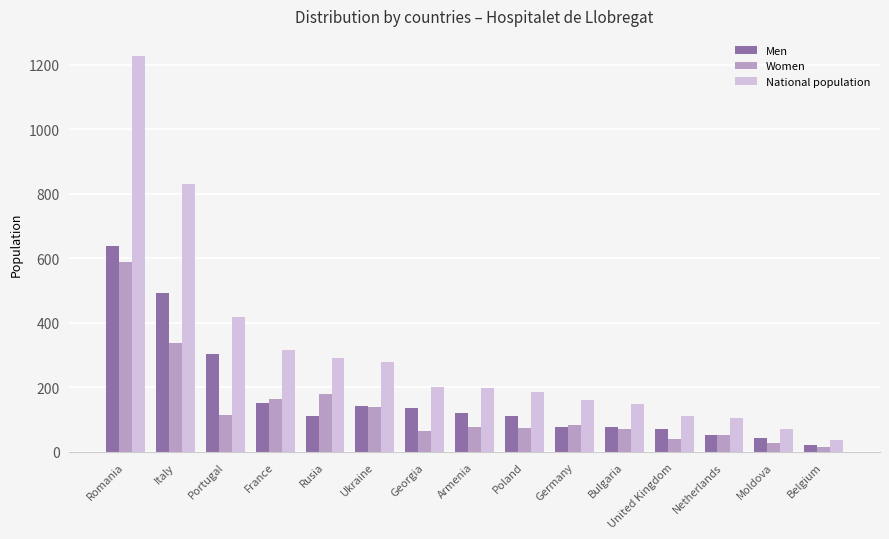

Are the bars horizontal?

No